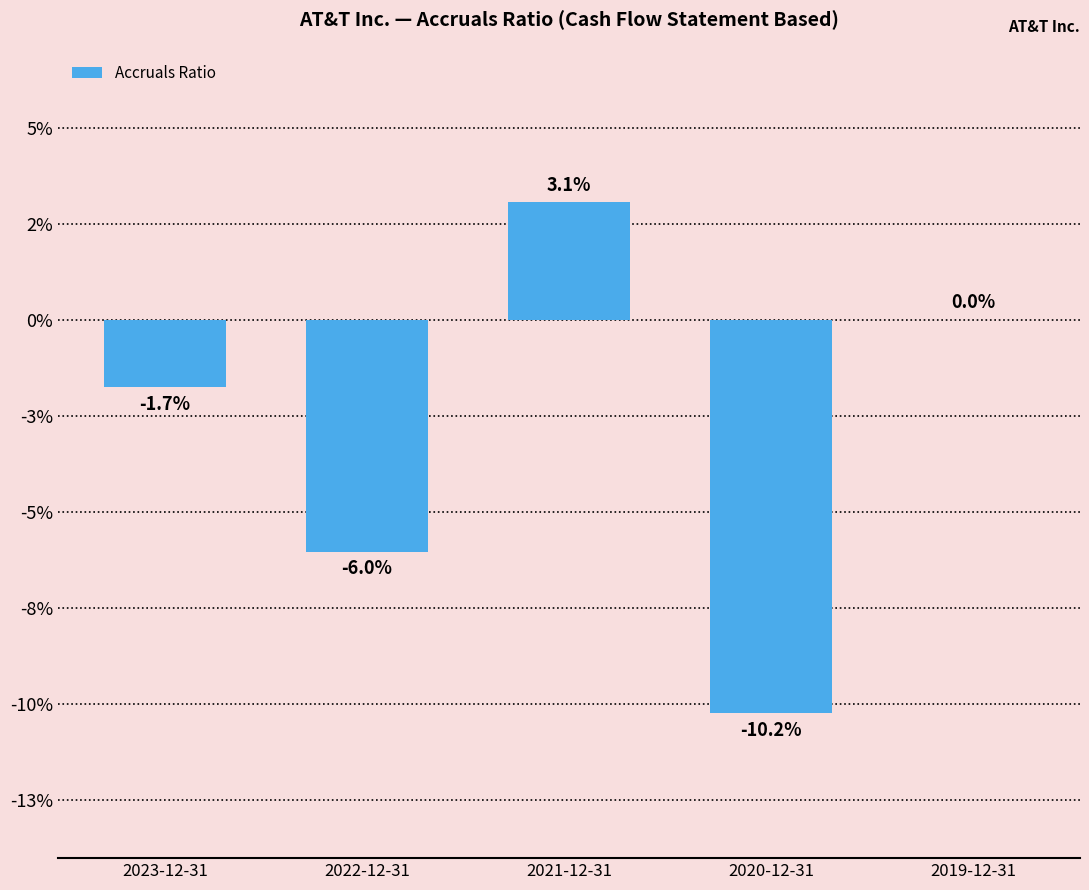

Reading left to right, list all the values displayed in this chart.

2023-12-31=-0.0	2022-12-31=-0.1	2021-12-31=0.0	2020-12-31=-0.1	2019-12-31=0.0